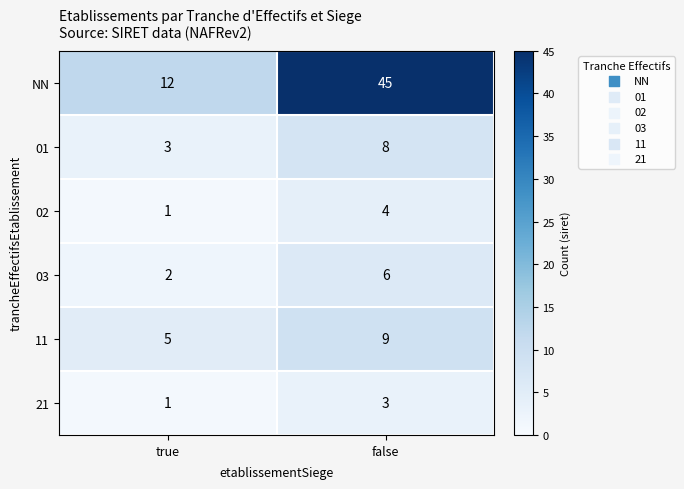

What is the approximate value of NN at false, to the nearest 5?

45